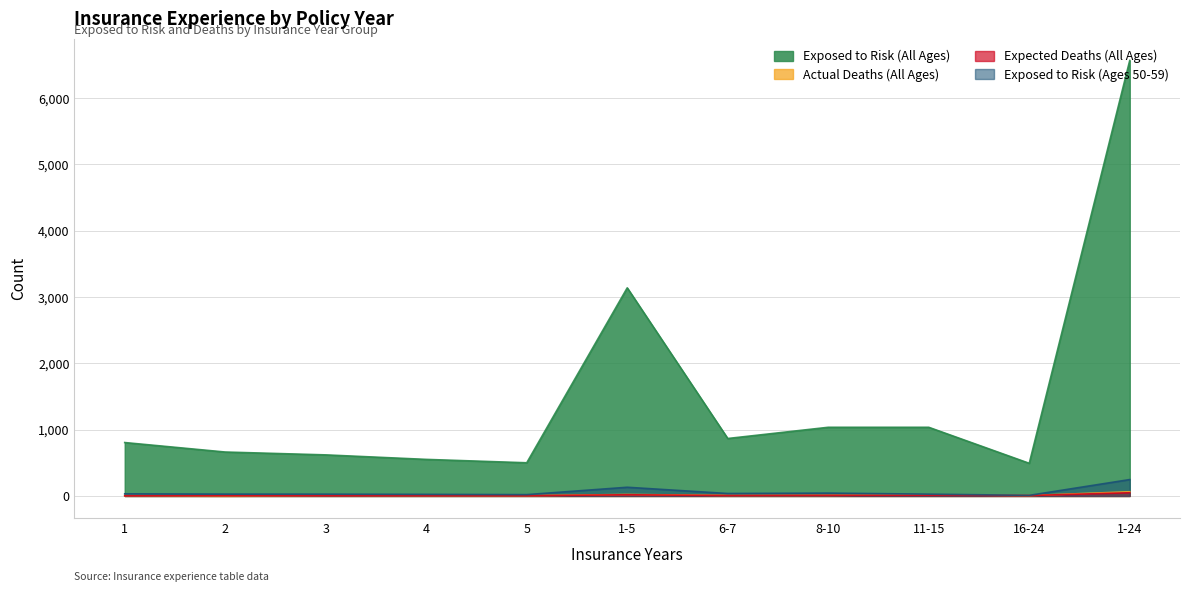

What position from the left is 4?

4